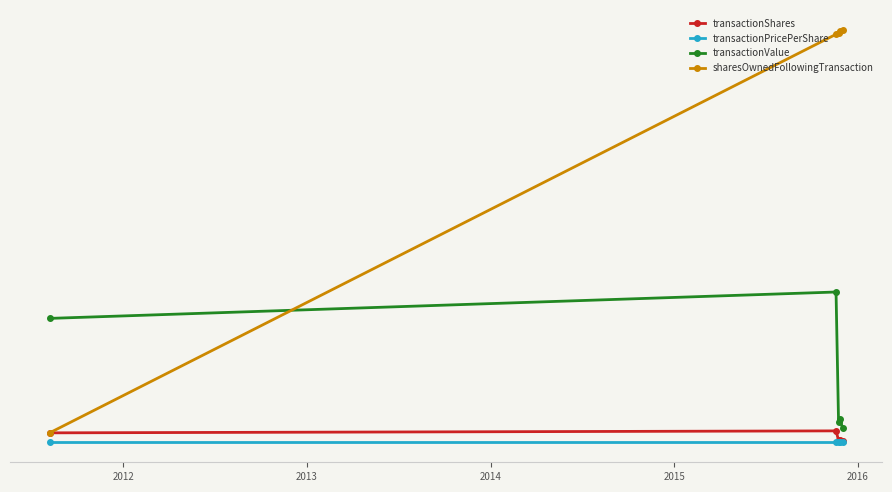

Rank the series by their maximum value, from highest to lowest.

sharesOwnedFollowingTransaction, transactionValue, transactionShares, transactionPricePerShare